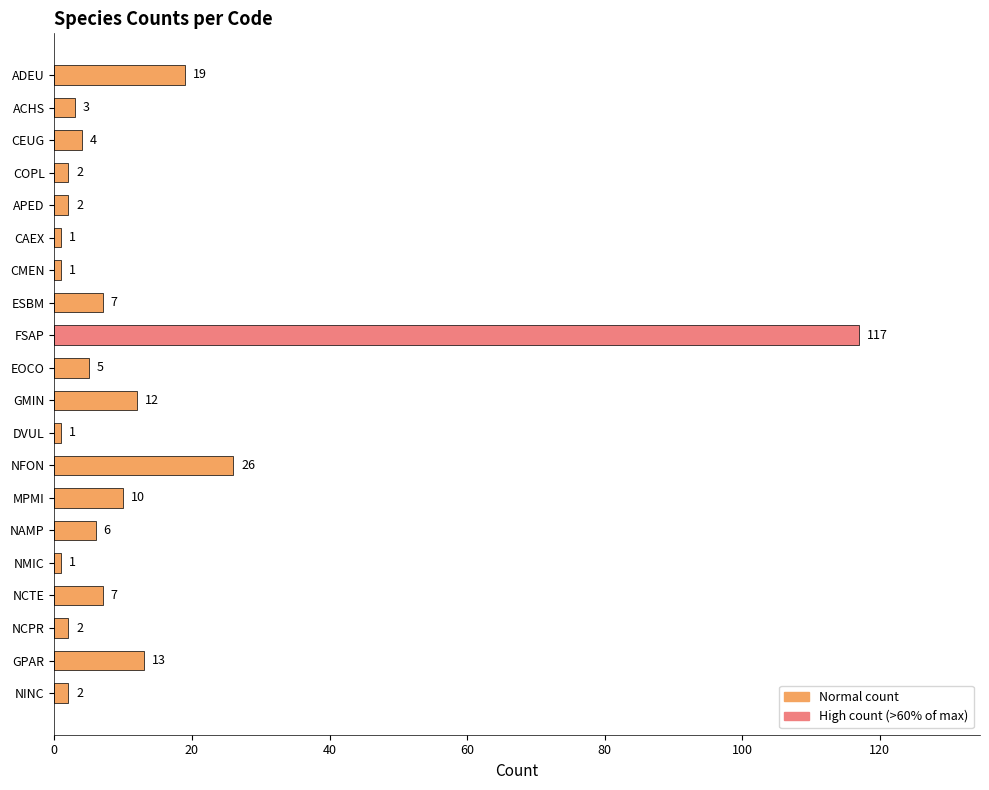

What position from the top is ESBM?

8